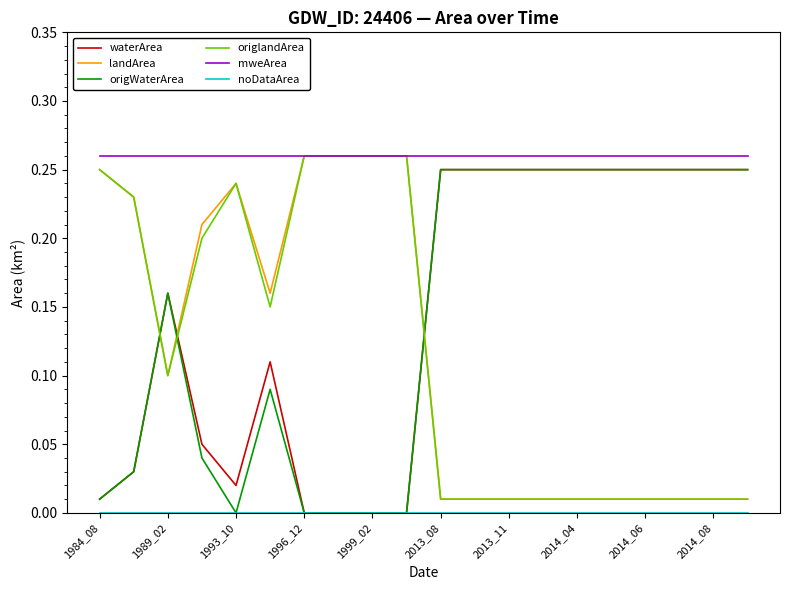

Count the number of categories in the chart.

20